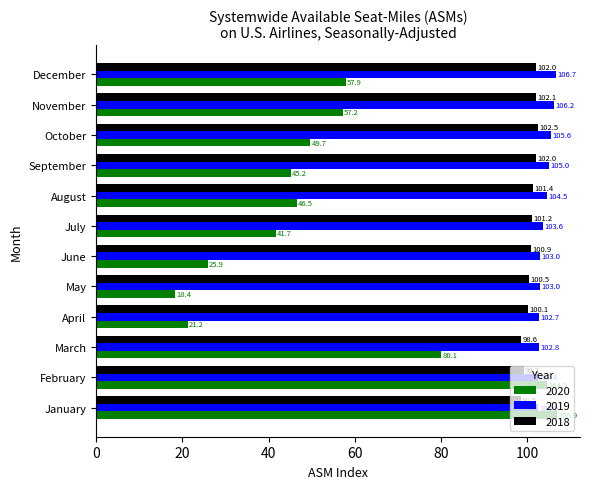

The 2020 series shows 20.6 at December. True or false?

False